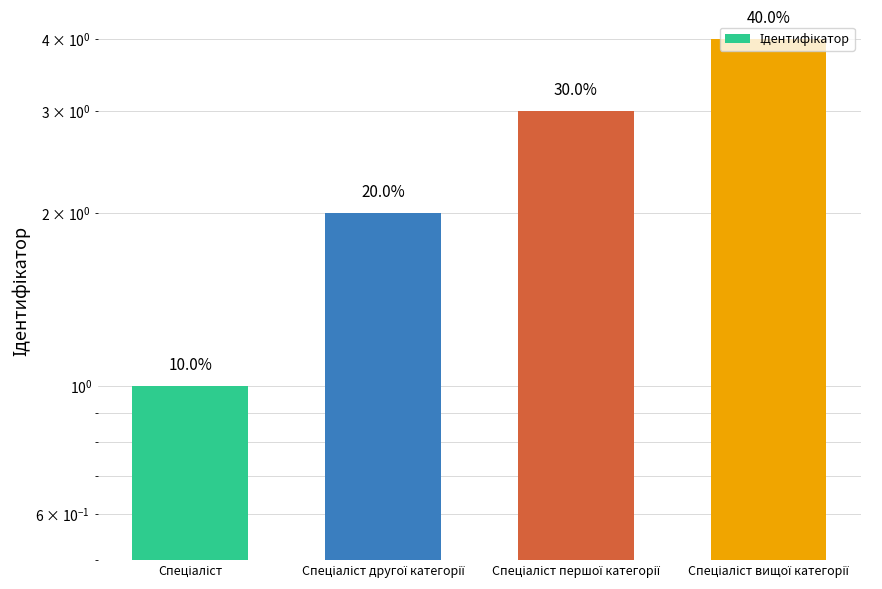

Are the bars horizontal?

No